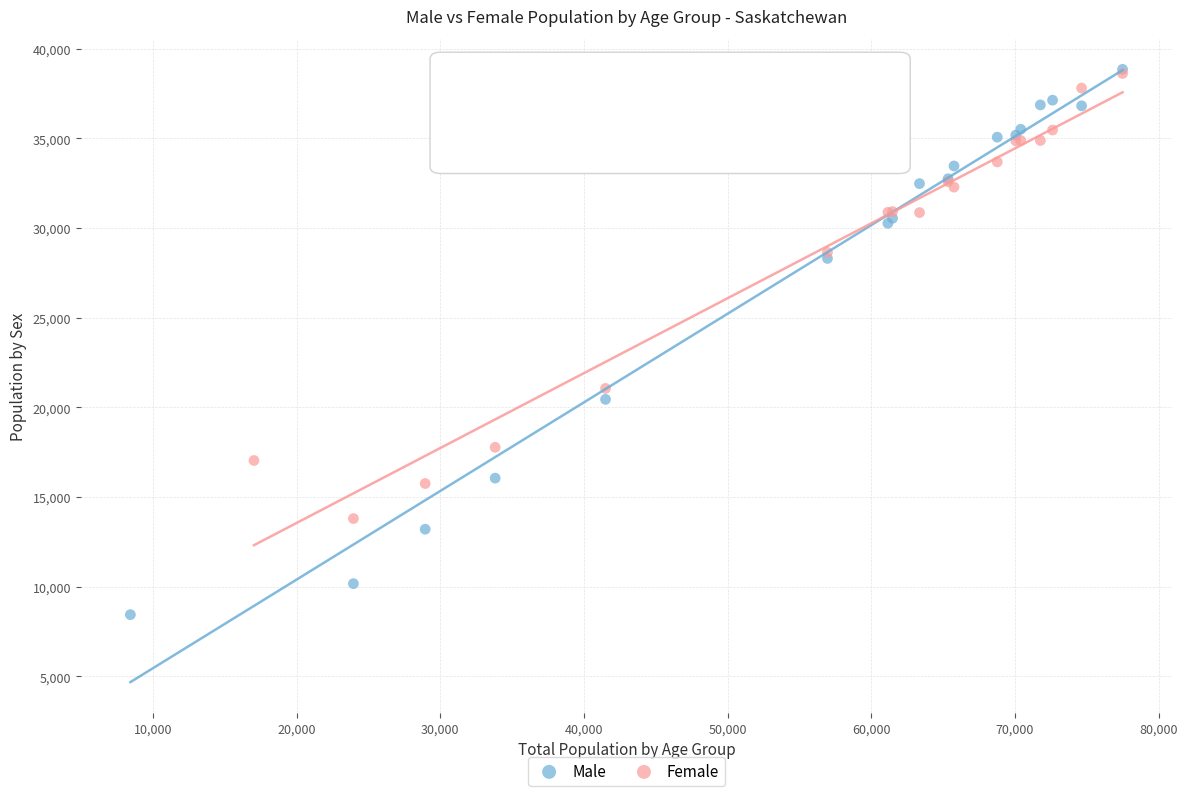

Which series reaches the minimum Y coordinate?

Male